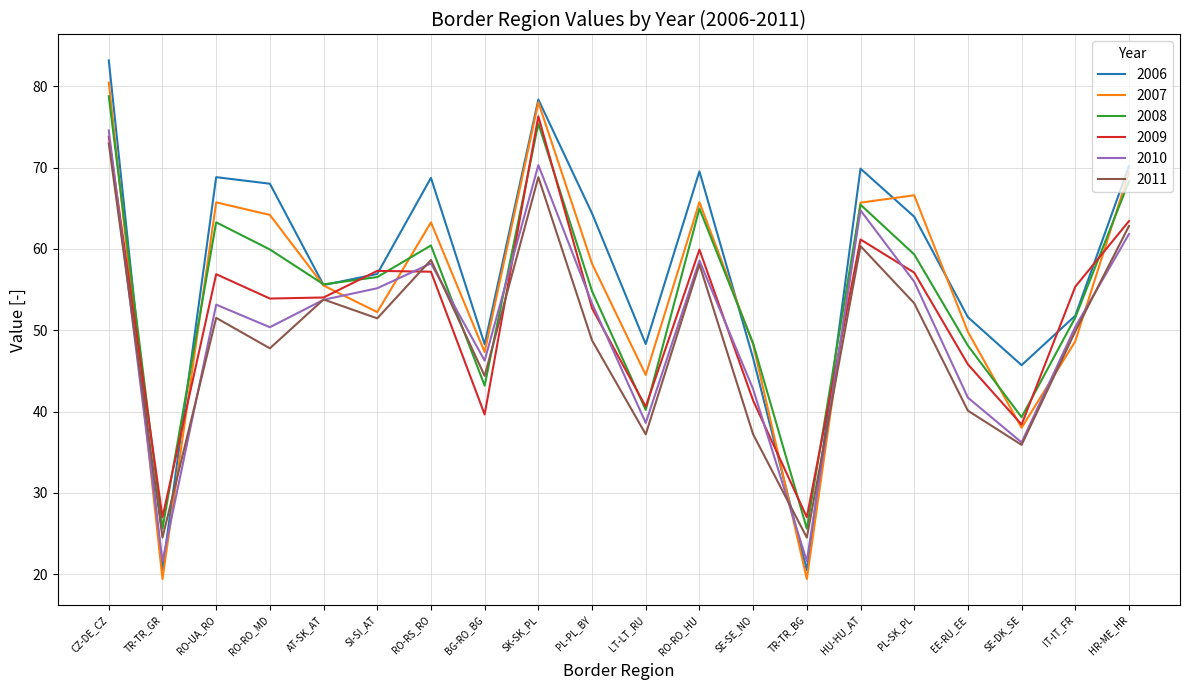

Which series changed the most between PL-PL_BY and HR-ME_HR?

2011